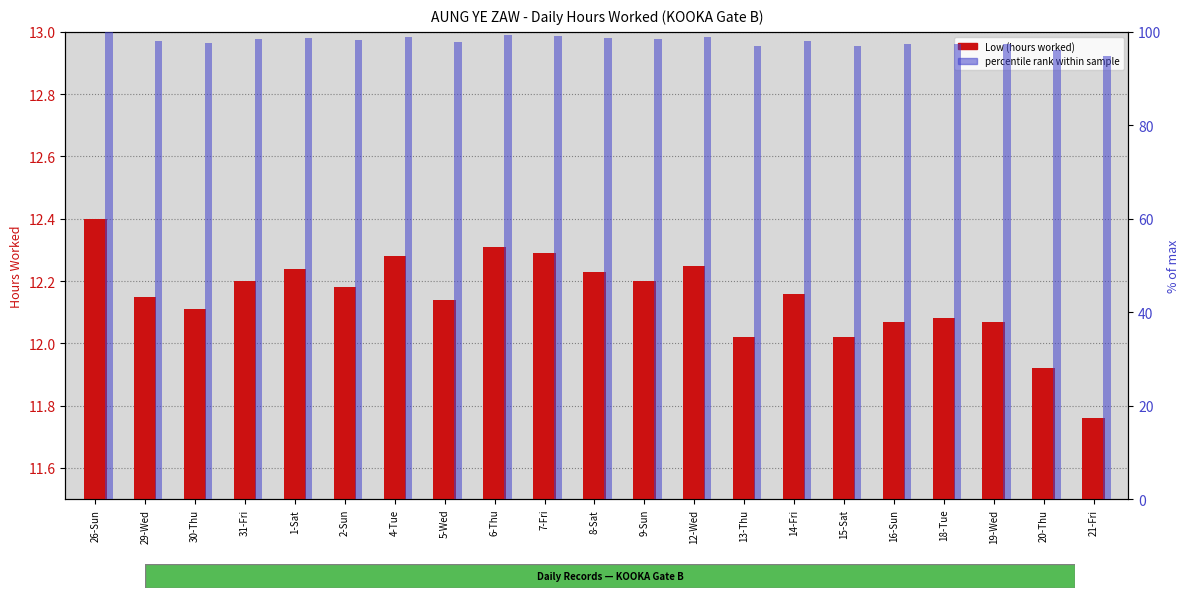

What is the label of the 10th bar from the right?

9-Sun